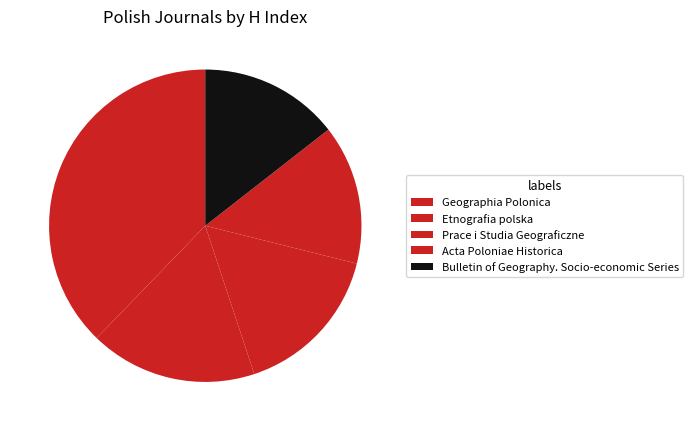

Count the number of slices in the pie.

5